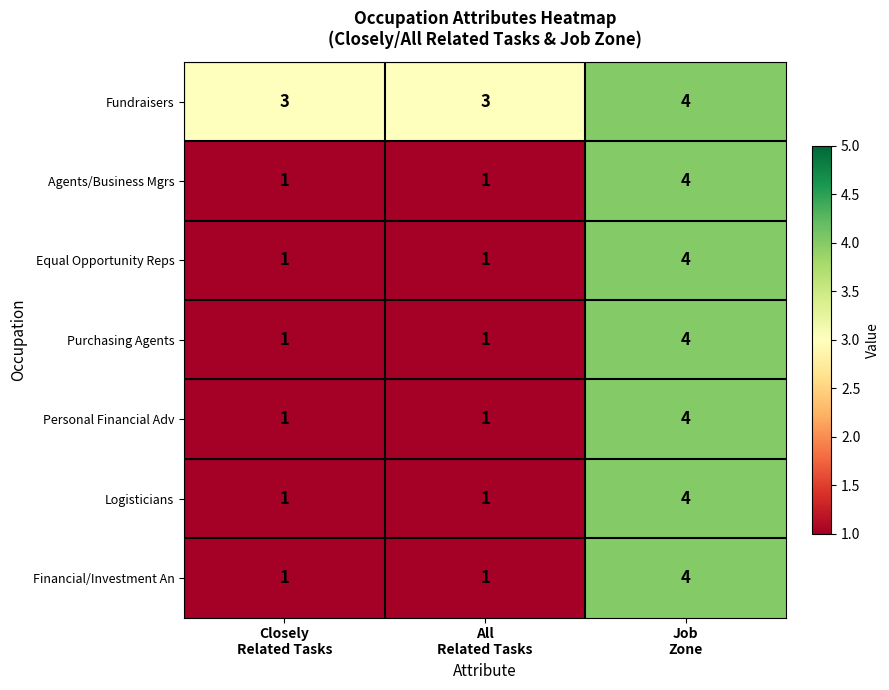

What is the maximum value for Purchasing Agents?

4